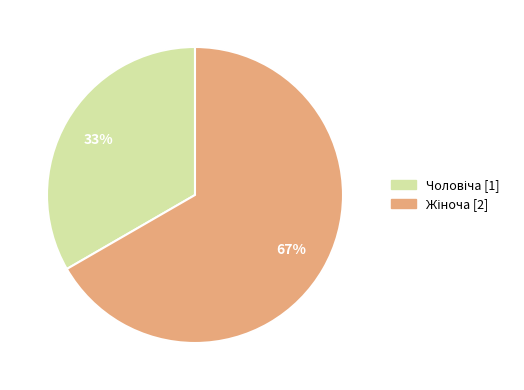

Is there any slice that represents more than half of the pie?

Yes